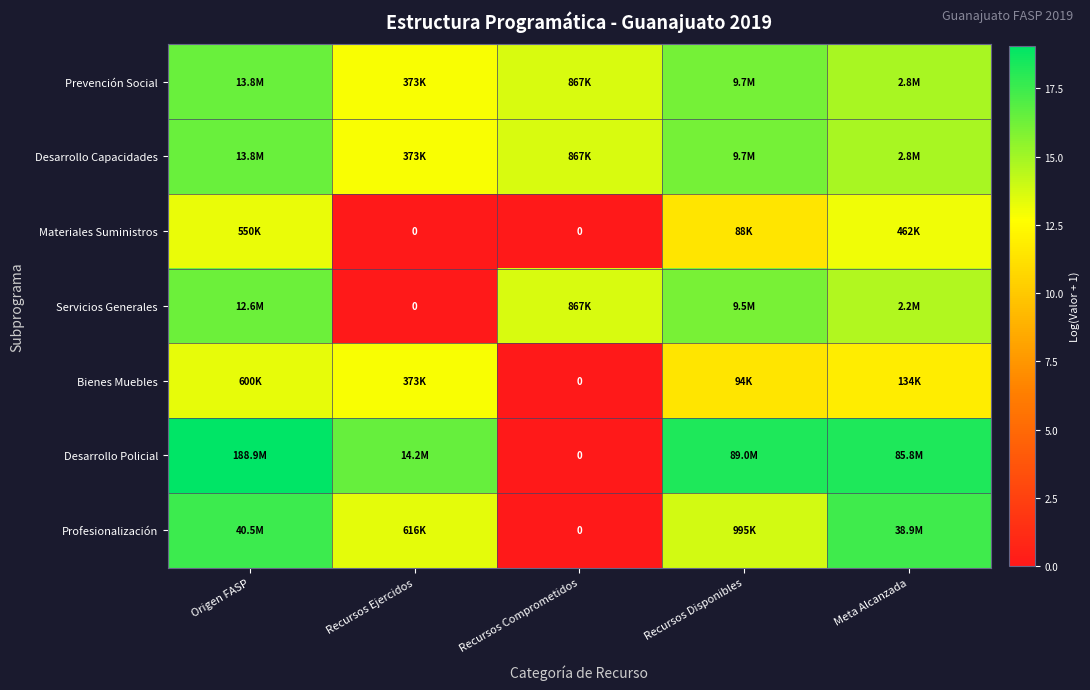

Is the value of Desarrollo Capacidades at Meta Alcanzada greater than the value of Prevención Social at Recursos Comprometidos?

Yes